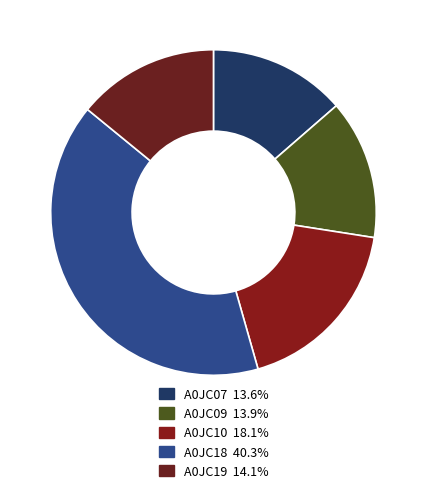

What is the ratio of the value at A0JC07 to the value at A0JC10?

0.8